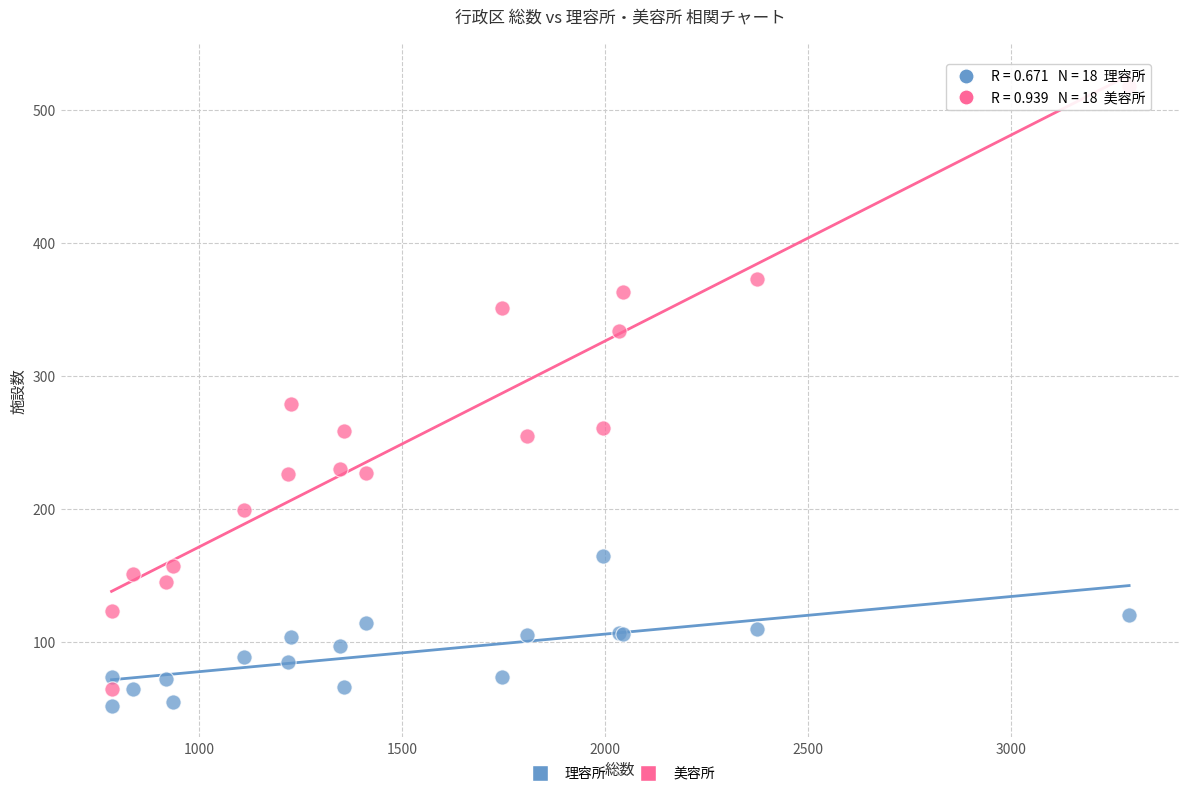

In the 美容所 series, what Y value is closest to 291?

279